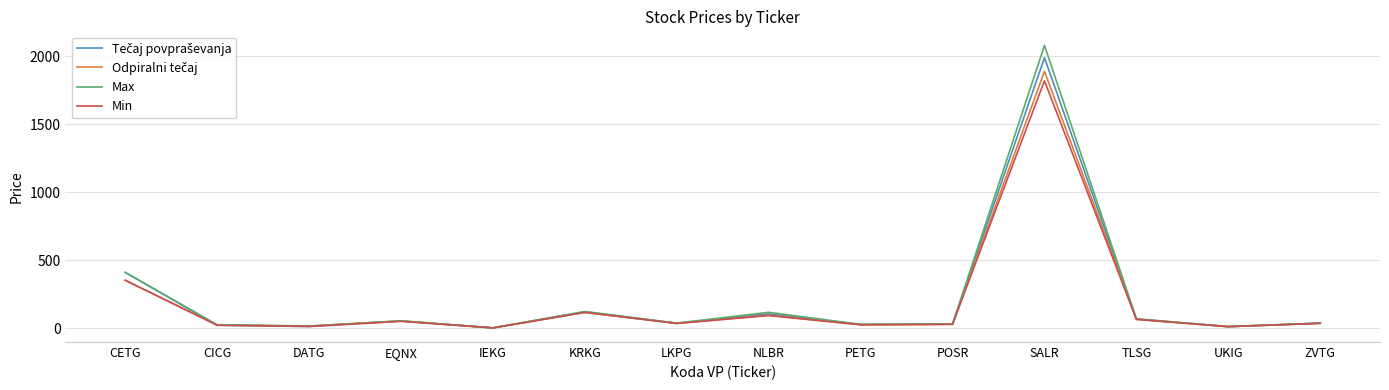

What is the maximum value shown in the chart?

2080.0